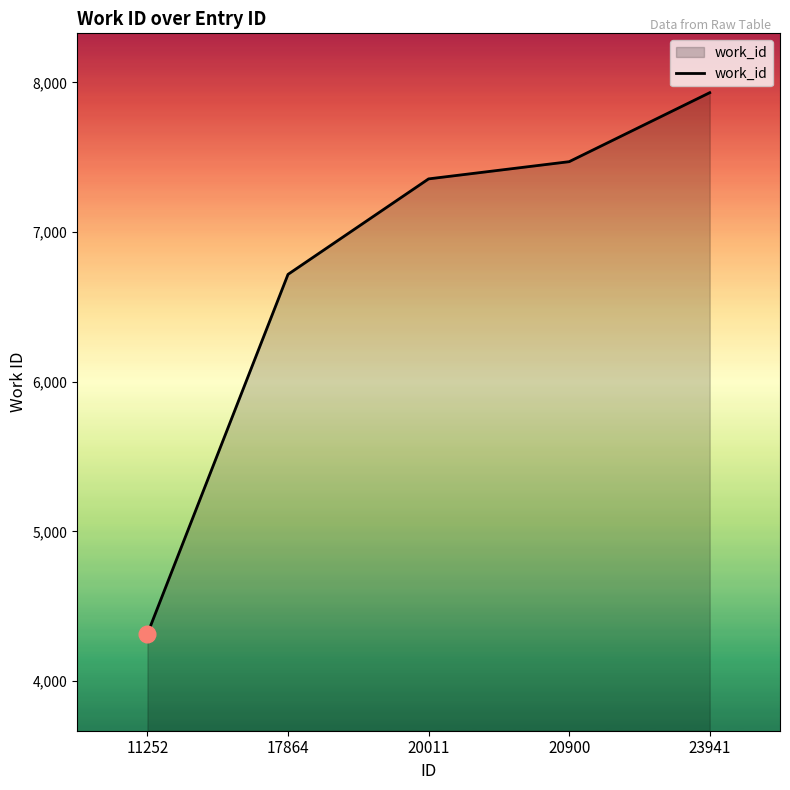

What is the greatest value displayed?

7931